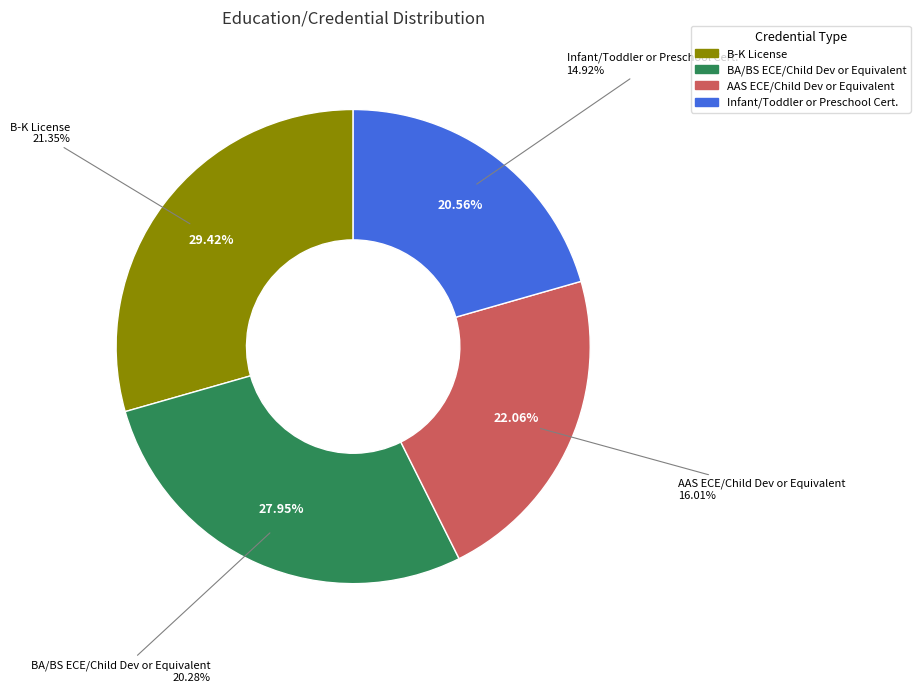

Is AAS ECE/Child Dev or Equivalent the majority of the pie?

No